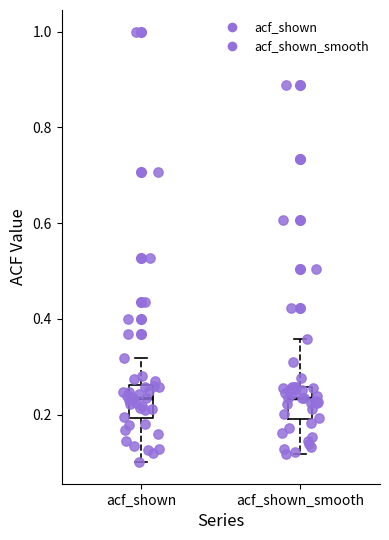

Reading left to right, transcribe this box plot: for each box, give where its median line is, the range the box spans, and where its two whiskers end, as read against the y-axis. The values are not printed on the chart, so give them approximately, as read against the axis.

acf_shown: median 0.24, box 0.20 to 0.26, whiskers 0.10 to 0.32
acf_shown_smooth: median 0.24, box 0.20 to 0.26, whiskers 0.12 to 0.36